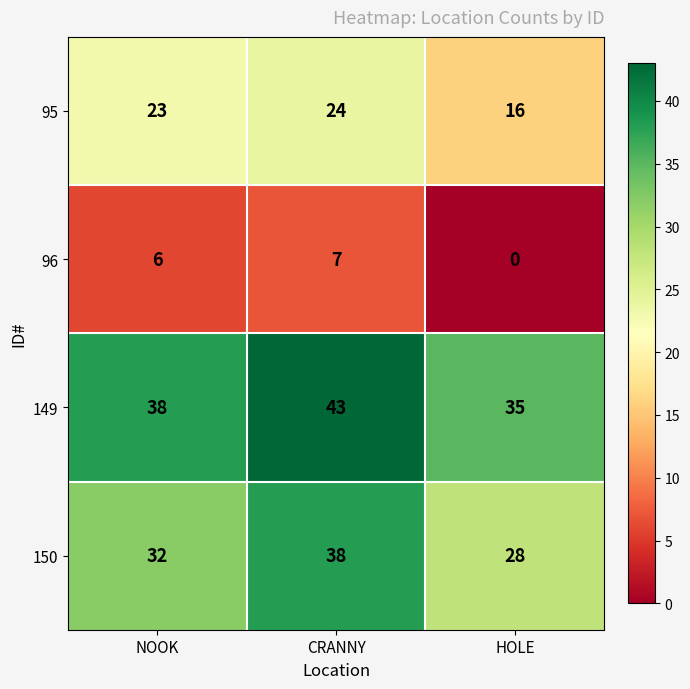

The 95 series shows 16 at HOLE. True or false?

True